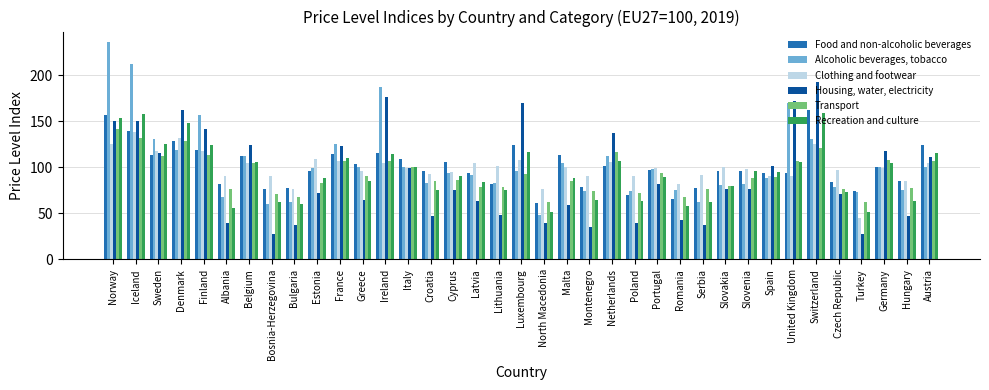

What position from the right is Slovakia?

10